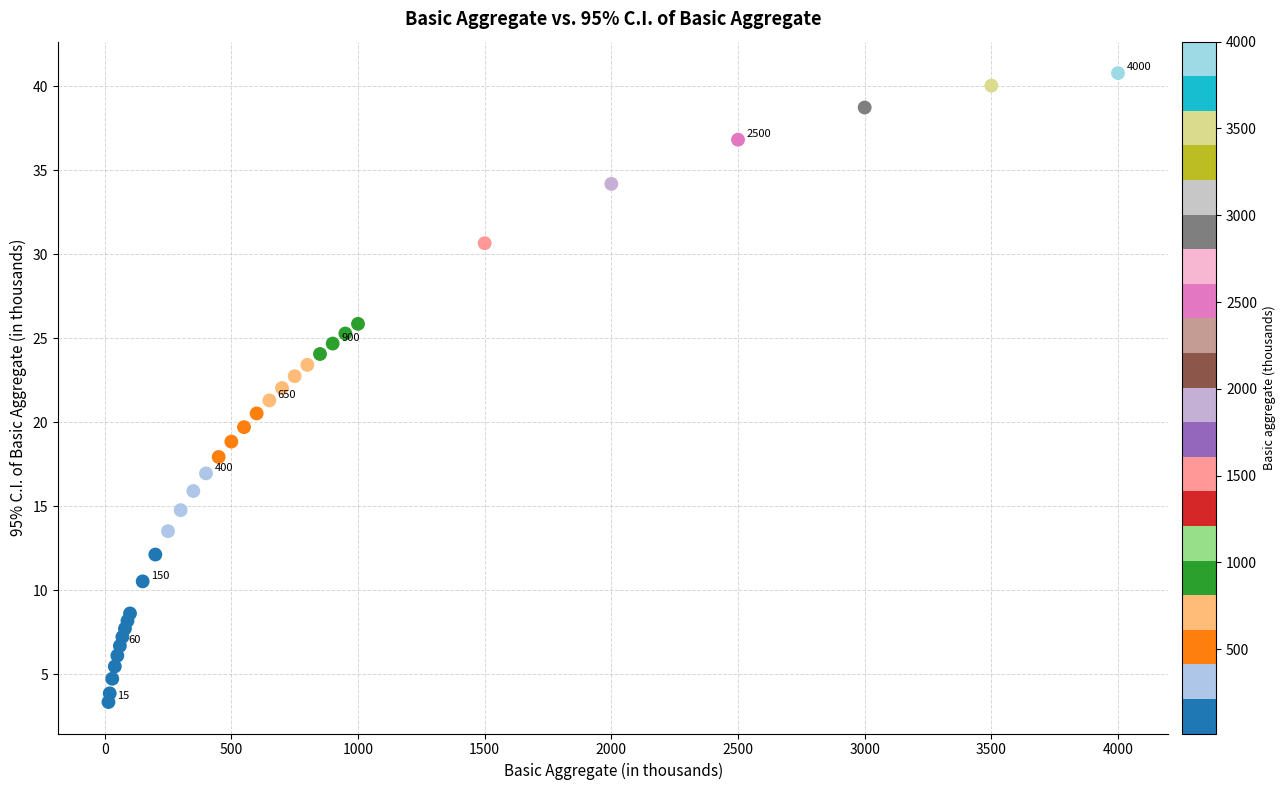

What is the range of X values (max minus min)?

3985.0